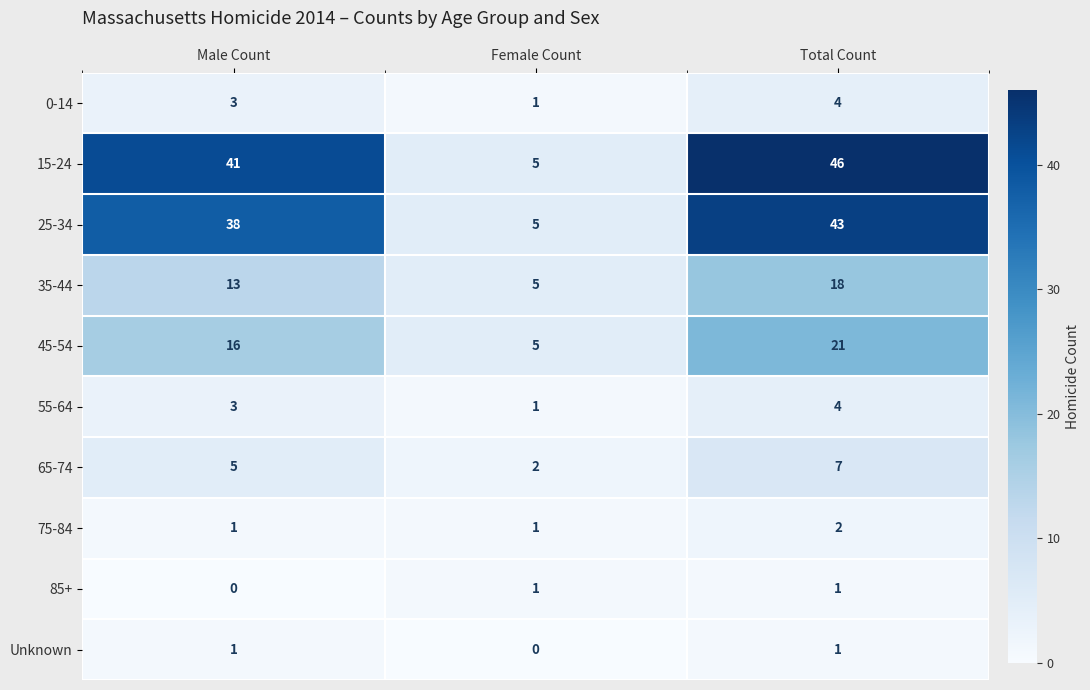

Count the 45-54 values in the range 5 to 21.

3